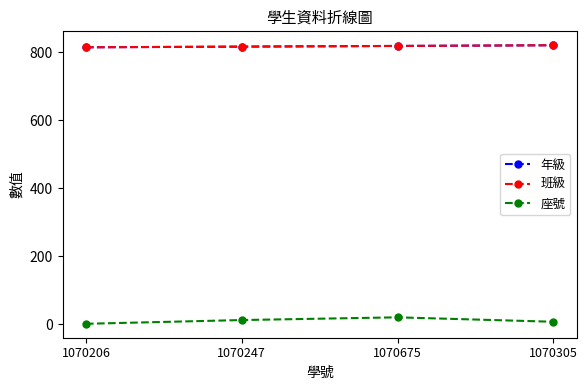

Reading left to right, list all the values displayed in this chart.

年級: 815	817	819	821
班級: 815	817	819	821
座號: 2	13	21	8